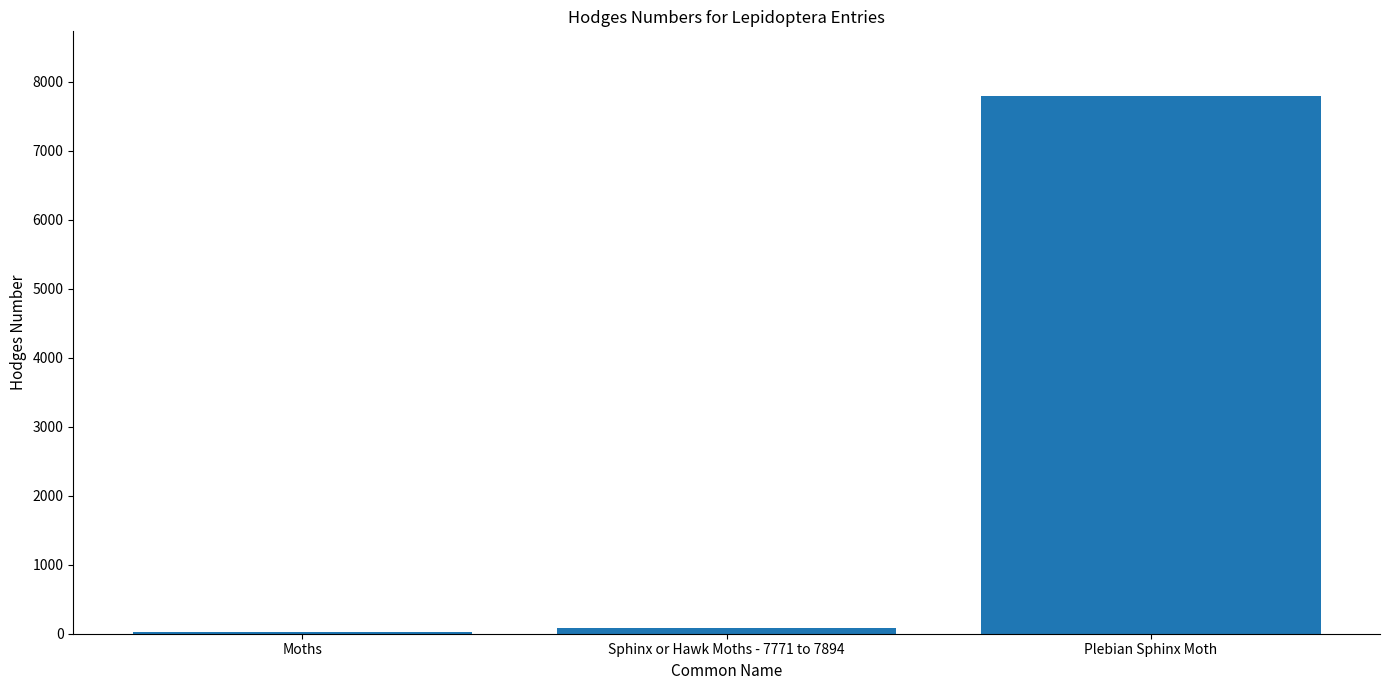

At which category does the chart reach its peak across all series?

Plebian Sphinx Moth